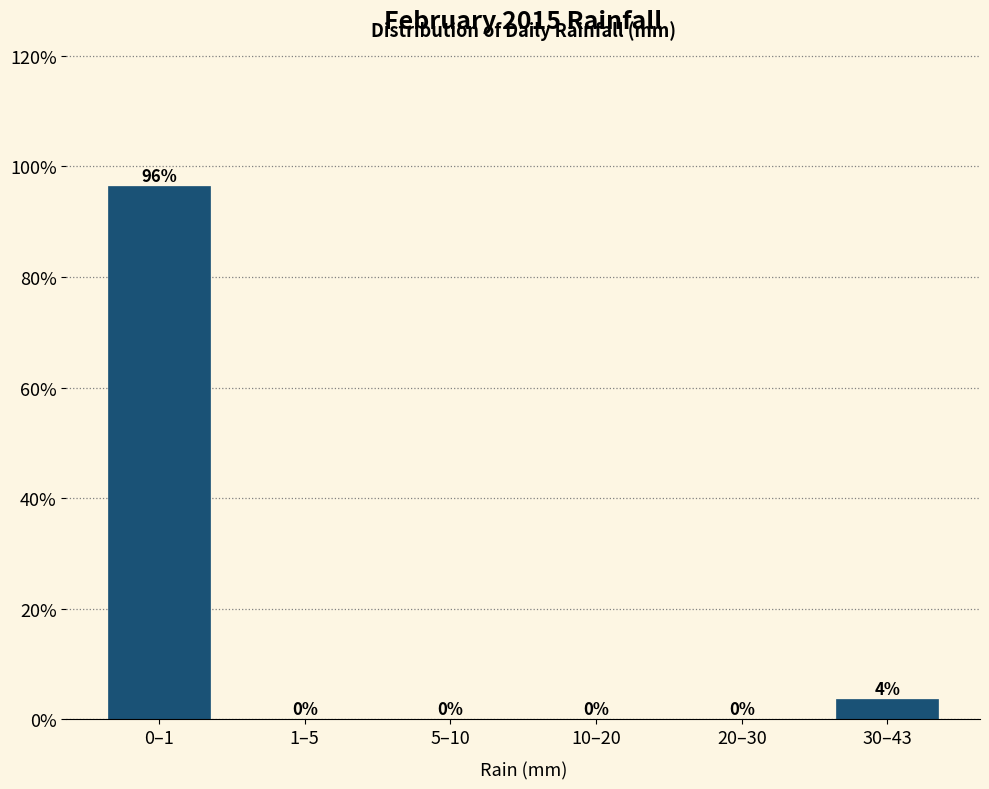

Where is the data nearest to the value 48?

30–43